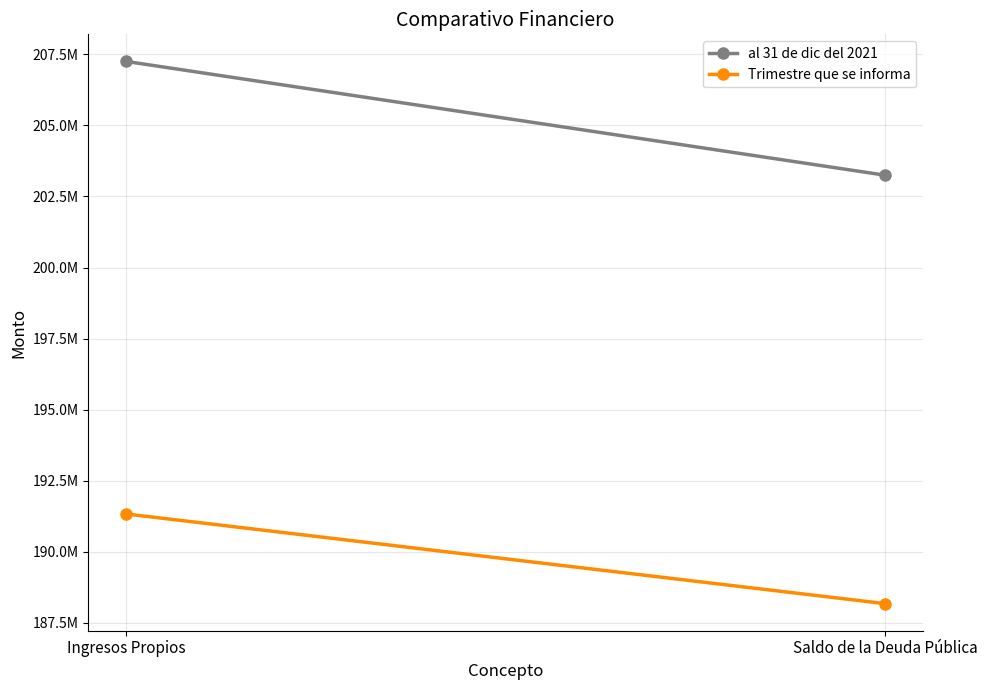

How many lines are shown in the chart?

2